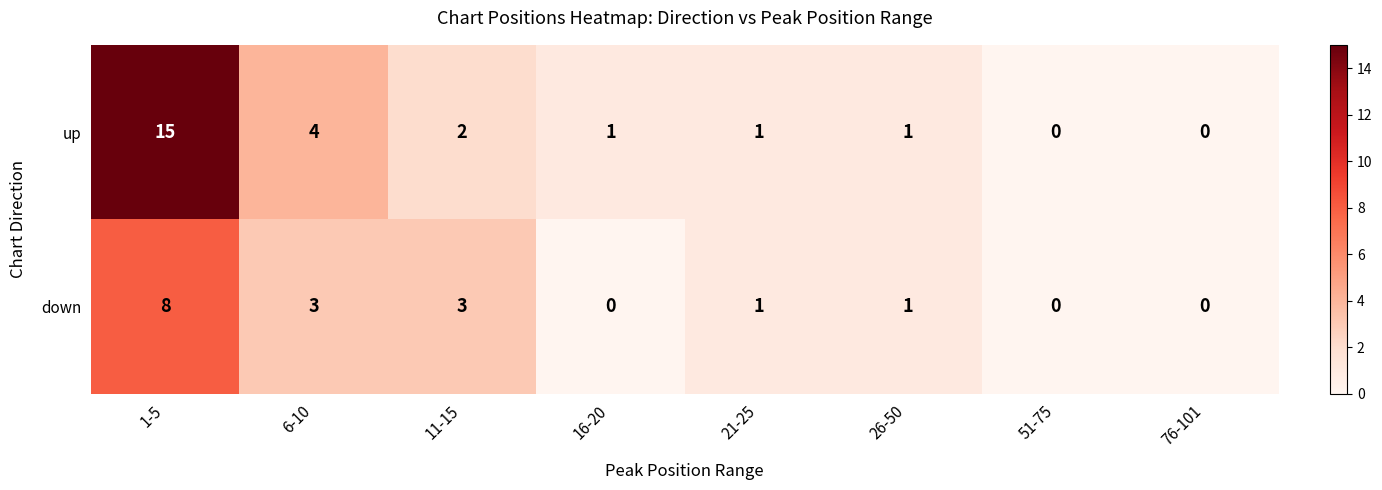

Which series has the largest total across all categories?

up